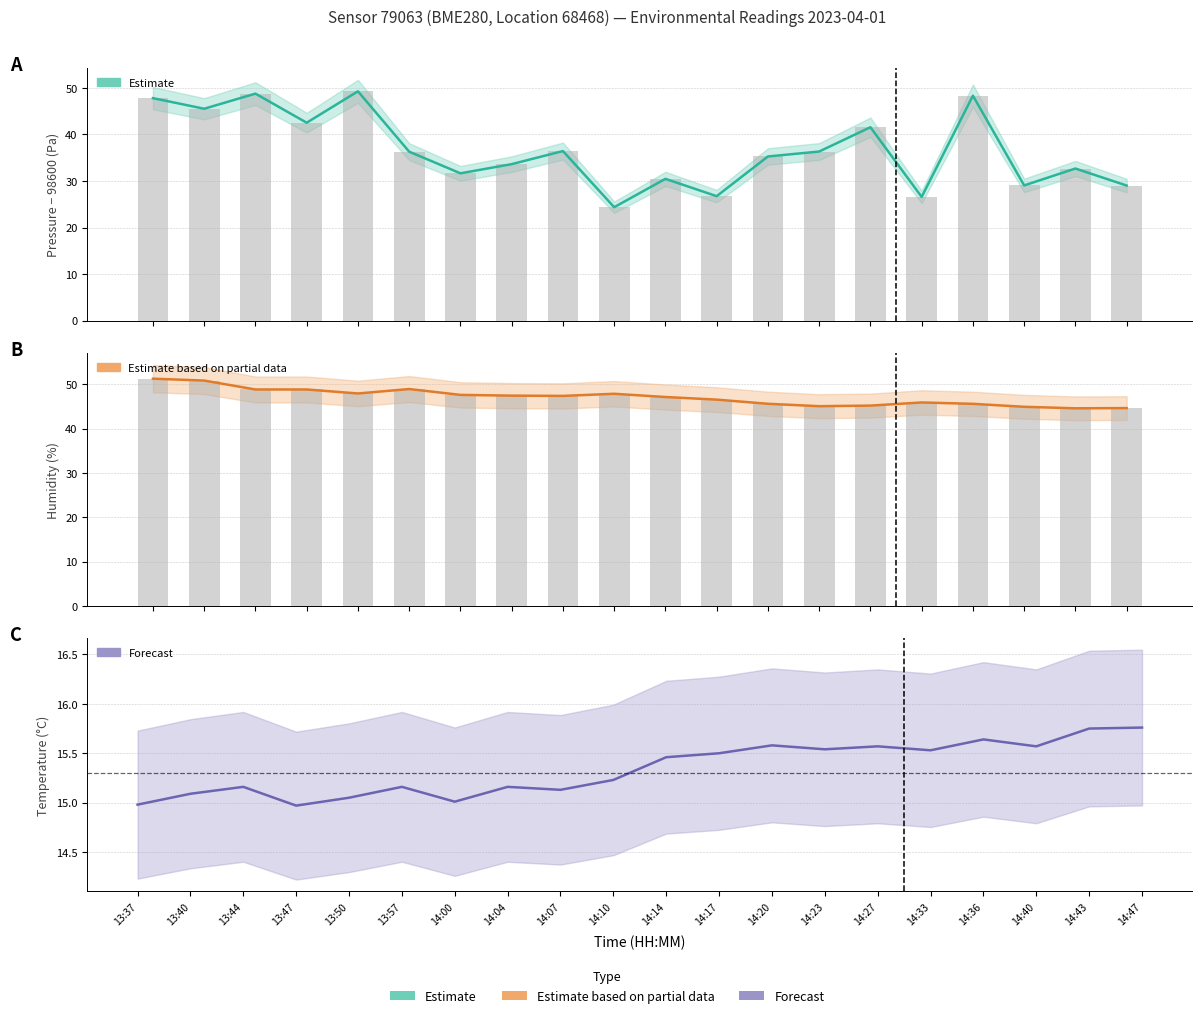

Between 13:50 and 13:57, which series saw the biggest shift?

pressure